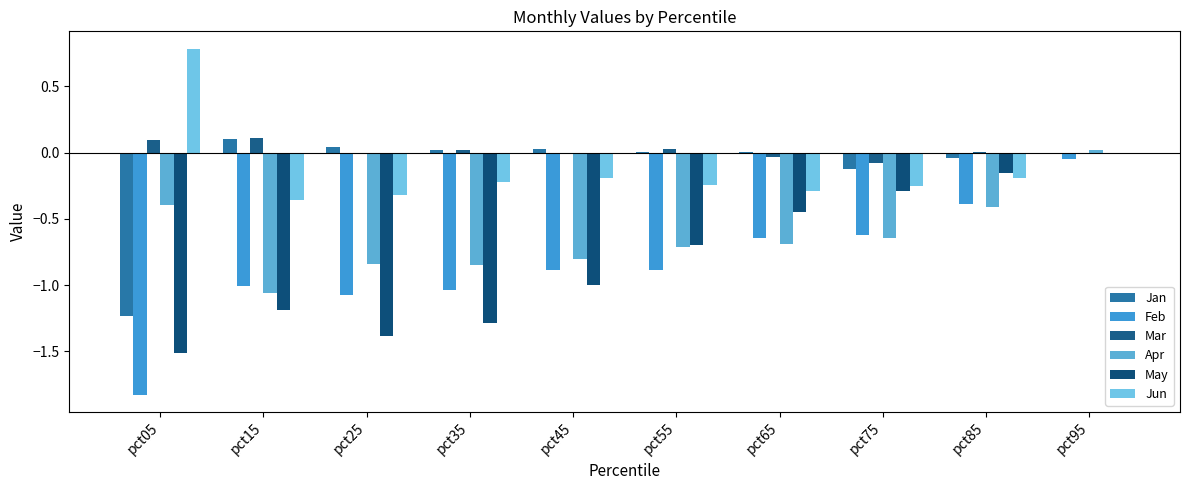

Between pct55 and pct75, which series saw the biggest shift?

May